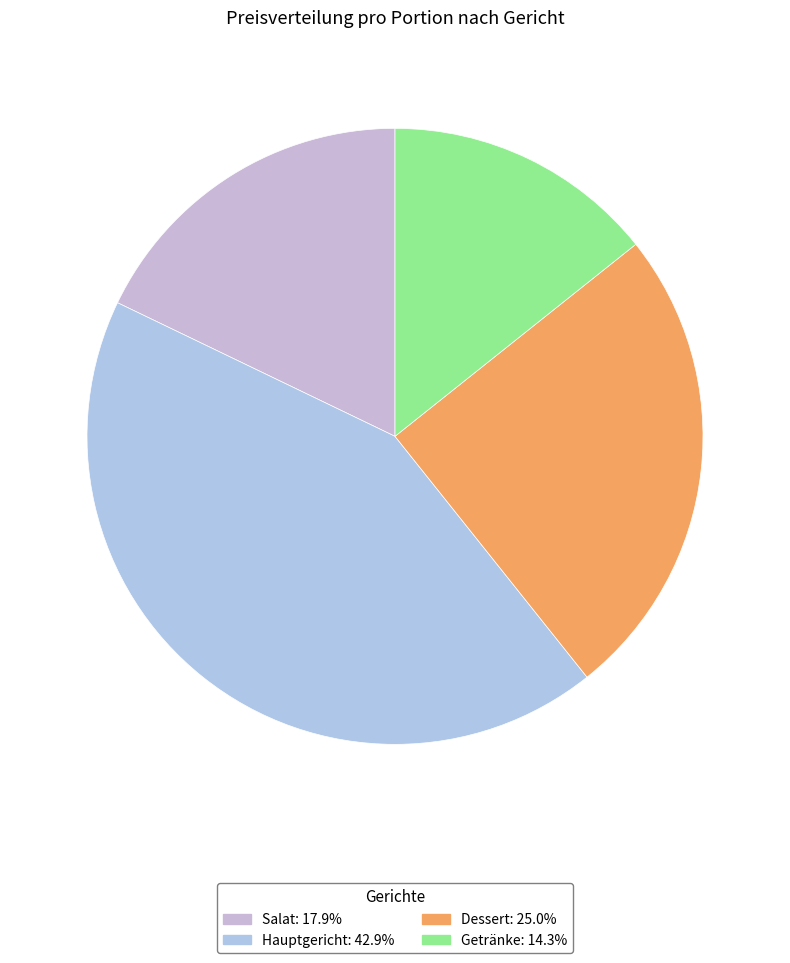

True or false: Dessert accounts for 38% of the total.

False